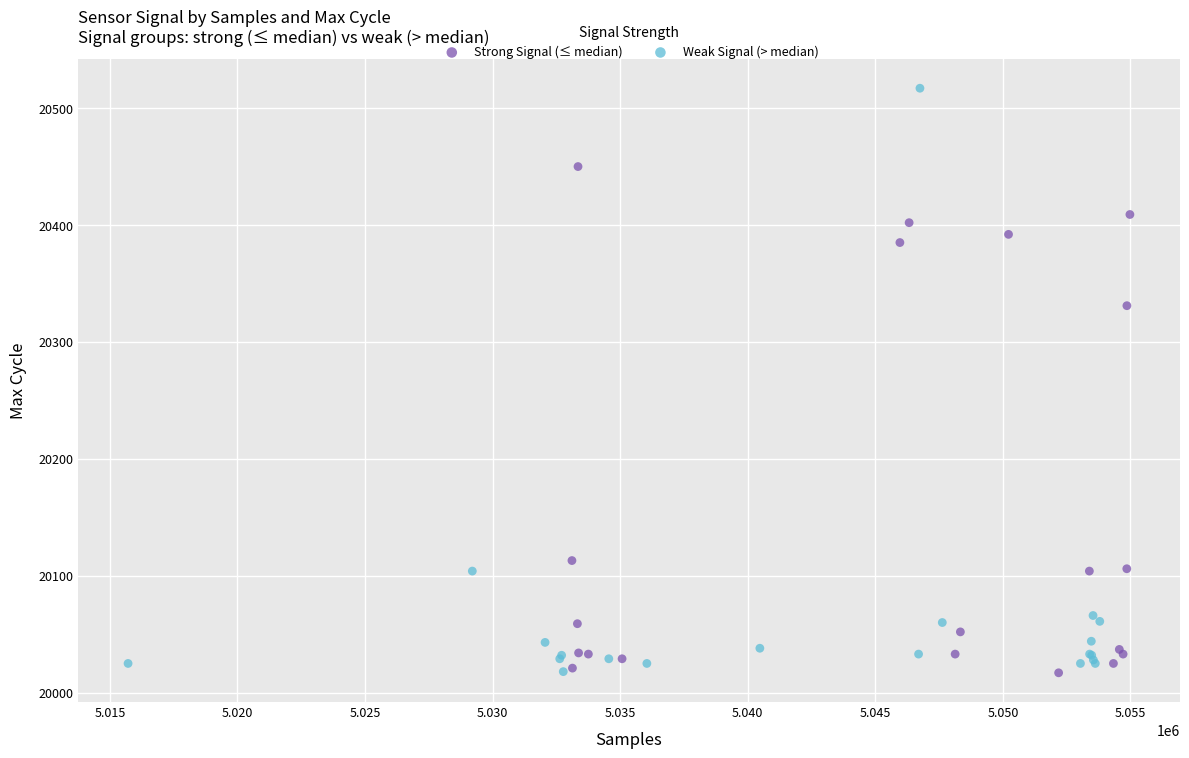

Which series contains the highest Y value?

Weak Signal (> median)